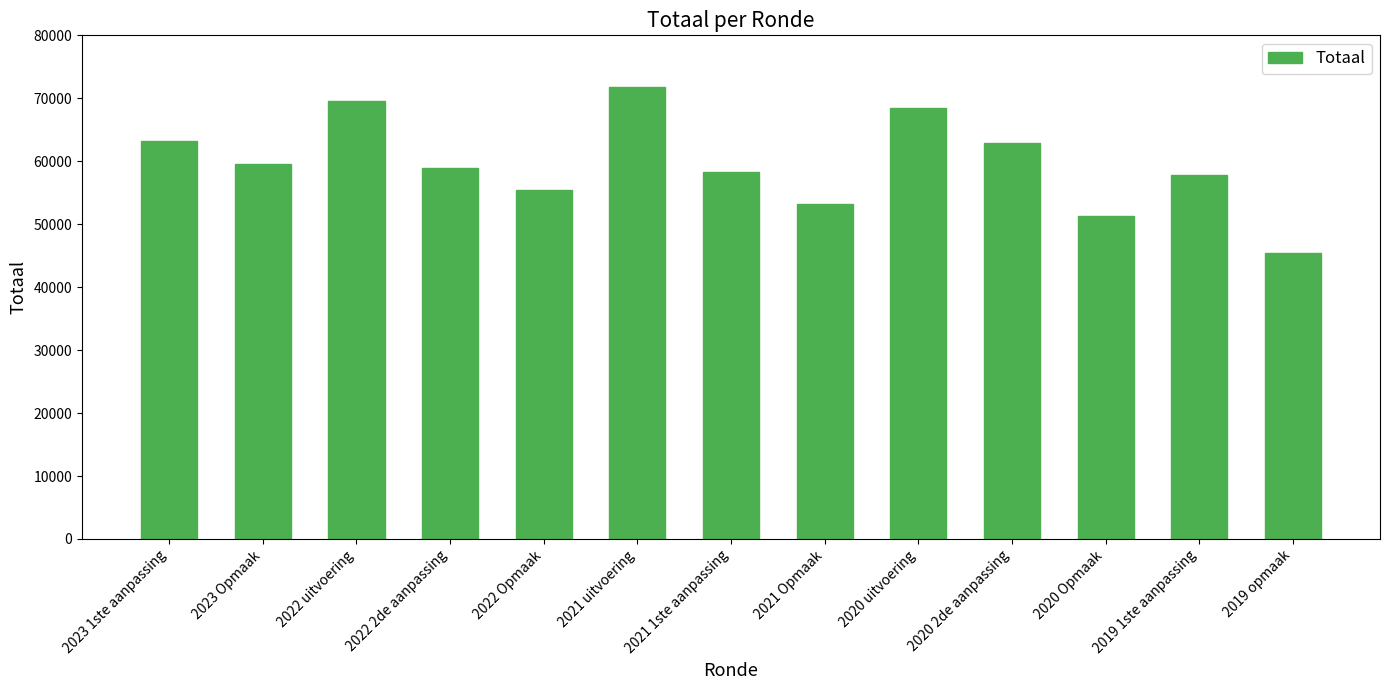

What is the difference between the second highest and minimum values?

24273